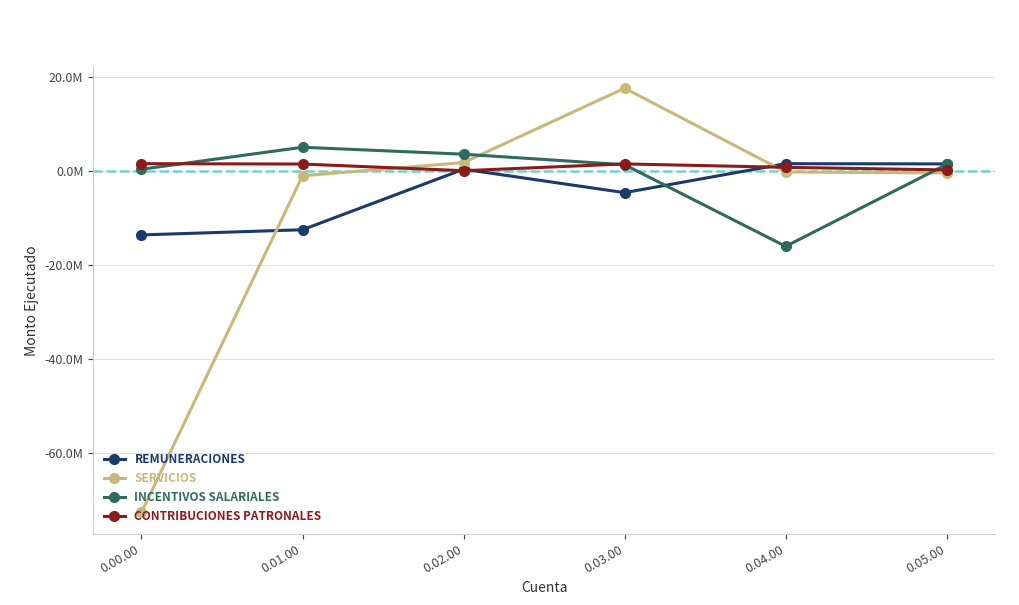

What is the difference between the highest and lowest values at 0.00.00?

74296868